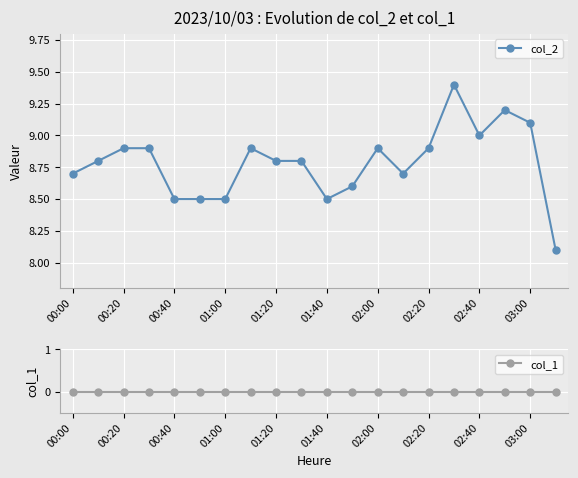

Reading right to left, extract all data points from this chart.

col_2: 8.1	9.1	9.2	9.0	9.4	8.9	8.7	8.9	8.6	8.5	8.8	8.8	8.9	8.5	8.5	8.5	8.9	8.9	8.8	8.7
col_1: 0.0	0.0	0.0	0.0	0.0	0.0	0.0	0.0	0.0	0.0	0.0	0.0	0.0	0.0	0.0	0.0	0.0	0.0	0.0	0.0